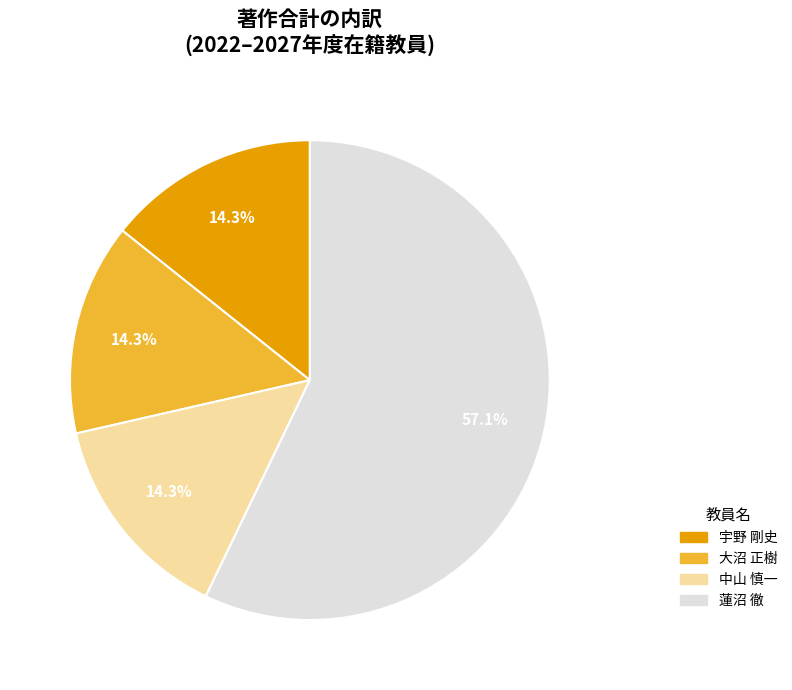

To the nearest percent, what is the average slice percentage?

25%